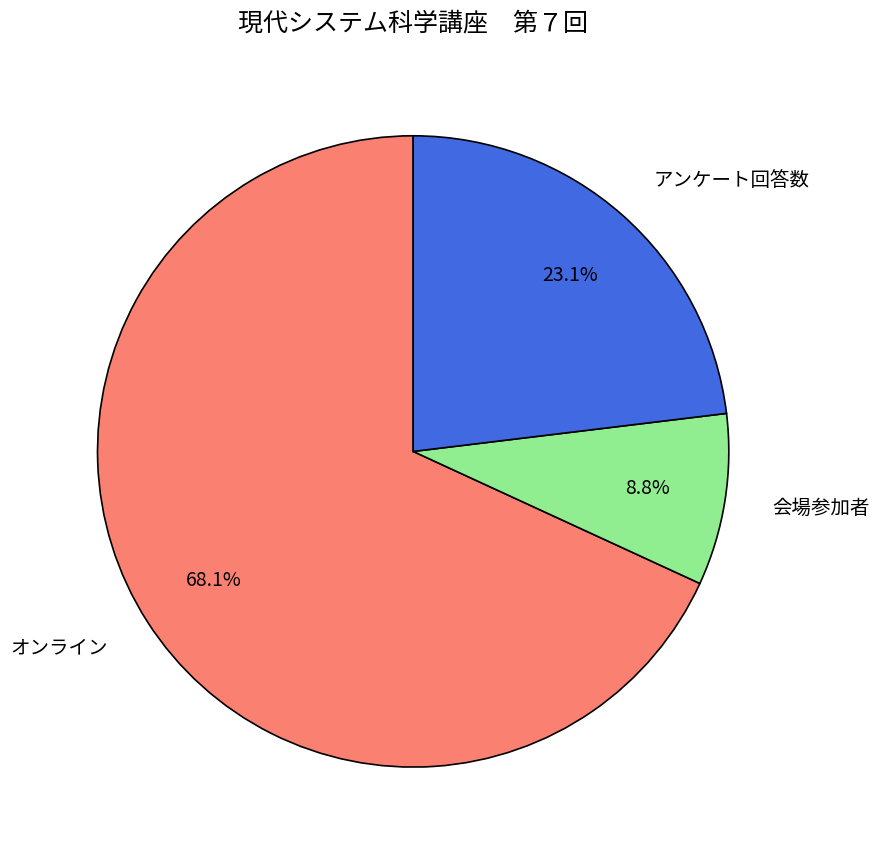

Which slice is the largest?

オンライン